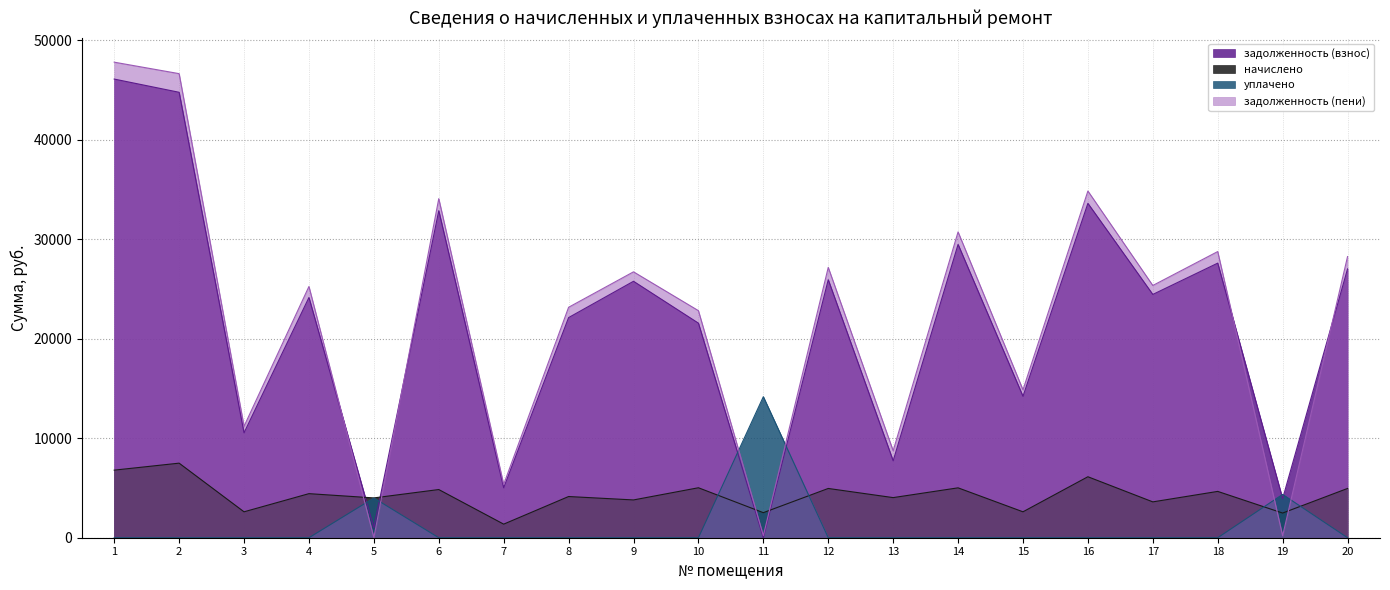

After their last crossing, which series has the higher values: уплачено or задолженность (взнос)?

задолженность (взнос)